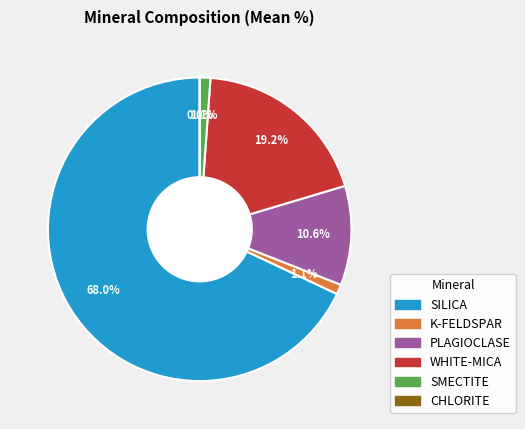

How many slices are in this pie chart?

6